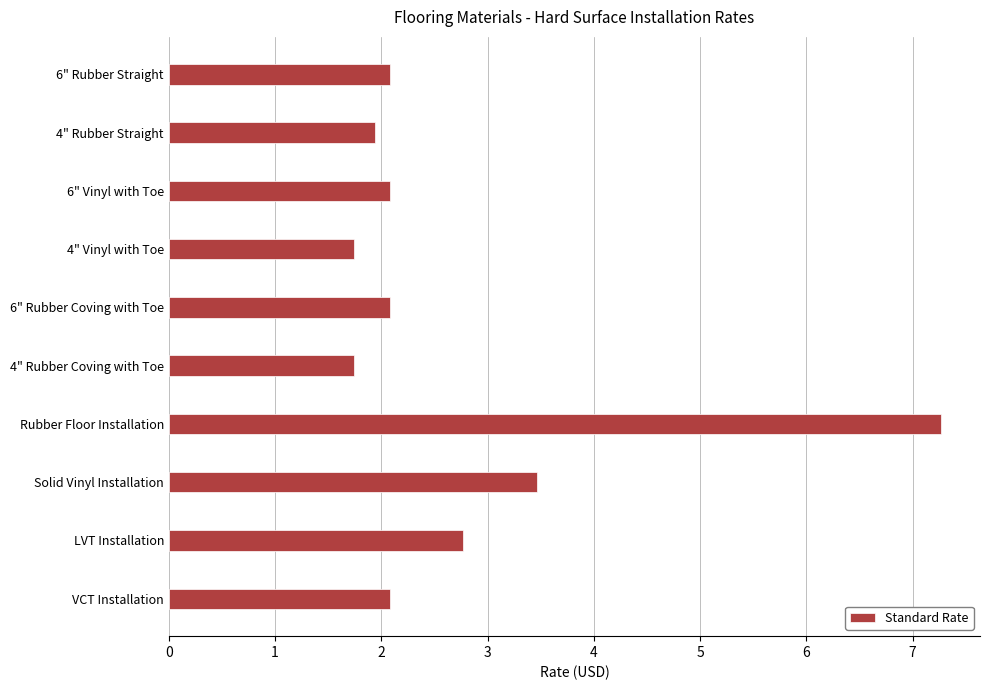

Which category has the highest value across all series?

Rubber Floor Installation